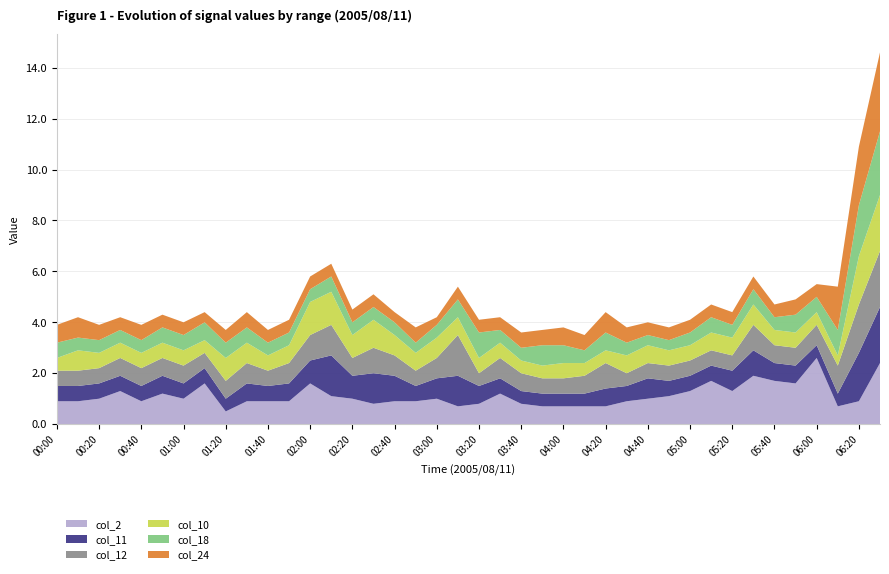

Reading left to right, transcribe all the data shown in this chart.

col_2: 0.9	0.9	1.0	1.3	0.9	1.2	1.0	1.6	0.5	0.9	0.9	0.9	1.6	1.1	1.0	0.8	0.9	0.9	1.0	0.7	0.8	1.2	0.8	0.7	0.7	0.7	0.7	0.9	1.0	1.1	1.3	1.7	1.3	1.9	1.7	1.6	2.6	0.7	0.9	2.4
col_11: 0.6	0.6	0.6	0.6	0.6	0.7	0.6	0.6	0.5	0.7	0.6	0.7	0.9	1.6	0.9	1.2	1.0	0.6	0.8	1.2	0.7	0.6	0.5	0.5	0.5	0.5	0.7	0.6	0.8	0.6	0.6	0.6	0.8	1.0	0.7	0.7	0.5	0.5	1.9	2.2
col_12: 0.6	0.6	0.6	0.7	0.7	0.7	0.7	0.6	0.7	0.8	0.6	0.8	1.0	1.2	0.7	1.0	0.8	0.6	0.8	1.6	0.5	0.8	0.7	0.6	0.6	0.7	1.0	0.5	0.6	0.6	0.6	0.6	0.6	1.0	0.7	0.7	0.8	1.1	1.9	2.2
col_10: 0.5	0.8	0.6	0.6	0.6	0.6	0.6	0.5	0.9	0.8	0.6	0.7	1.3	1.3	0.9	1.1	0.8	0.7	0.8	0.7	0.6	0.6	0.5	0.5	0.6	0.5	0.5	0.7	0.7	0.6	0.6	0.7	0.7	0.8	0.6	0.6	0.5	0.4	1.9	2.2
col_18: 0.6	0.5	0.5	0.5	0.5	0.6	0.6	0.7	0.6	0.6	0.5	0.5	0.5	0.6	0.5	0.5	0.5	0.4	0.5	0.7	1.0	0.5	0.5	0.8	0.7	0.5	0.7	0.5	0.4	0.4	0.5	0.6	0.5	0.6	0.5	0.7	0.6	1.0	2.0	2.5
col_24: 0.7	0.8	0.6	0.5	0.6	0.5	0.5	0.4	0.5	0.6	0.5	0.5	0.5	0.5	0.5	0.5	0.4	0.6	0.3	0.5	0.5	0.5	0.6	0.6	0.7	0.6	0.8	0.6	0.5	0.5	0.5	0.5	0.5	0.5	0.5	0.6	0.5	1.7	2.3	3.1